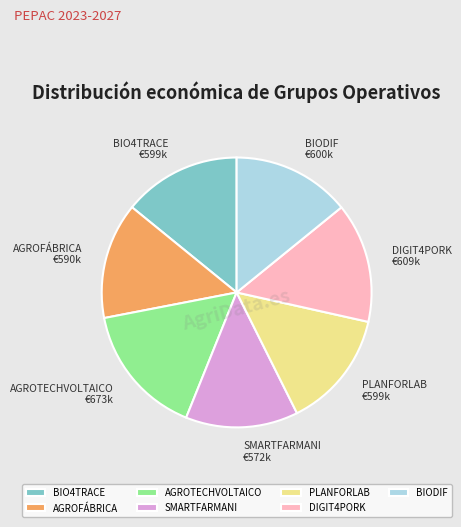

The AGROFÁBRICA slice represents 7% of the pie. True or false?

False